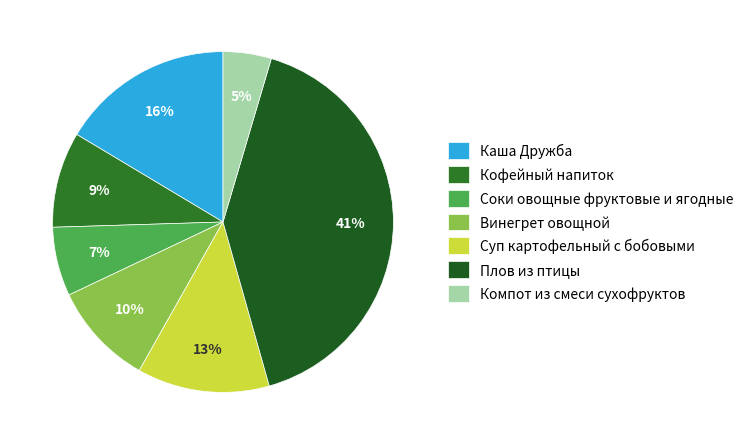

True or false: Соки овощные фруктовые и ягодные accounts for 7% of the total.

True